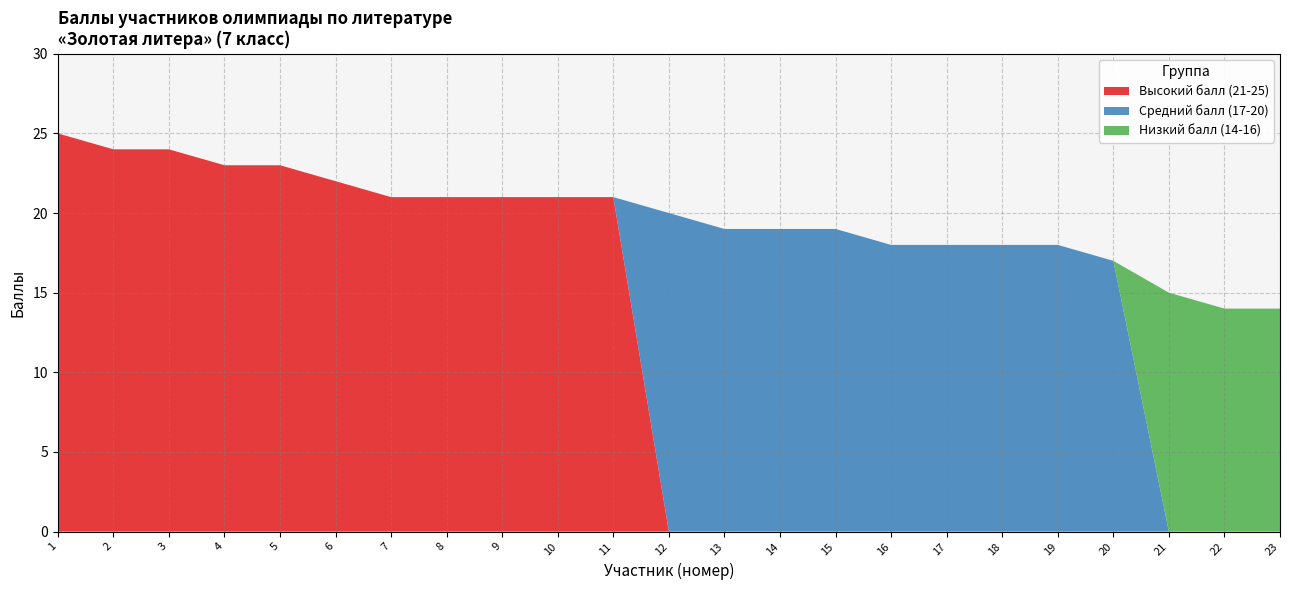

Reading left to right, list all the values displayed in this chart.

Высокий балл (21-25): 25	24	24	23	23	22	21	21	21	21	21	0	0	0	0	0	0	0	0	0	0	0	0
Средний балл (17-20): 0	0	0	0	0	0	0	0	0	0	0	20	19	19	19	18	18	18	18	17	0	0	0
Низкий балл (14-16): 0	0	0	0	0	0	0	0	0	0	0	0	0	0	0	0	0	0	0	0	15	14	14